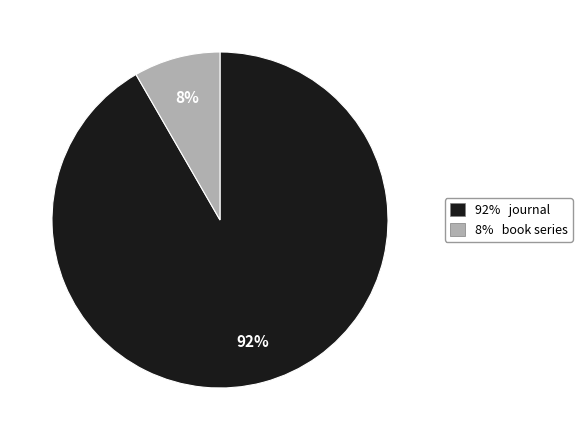

To the nearest percent, what is the average slice percentage?

50%